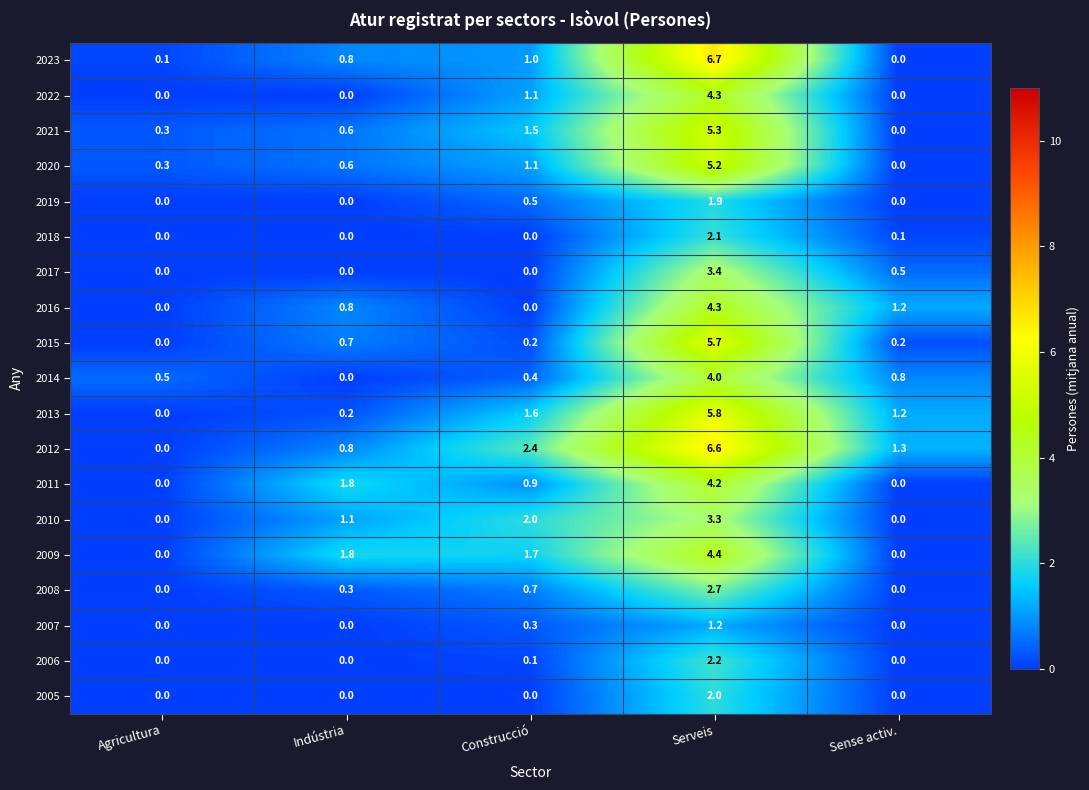

The value of 2017 at Agricultura is -1.6. True or false?

False